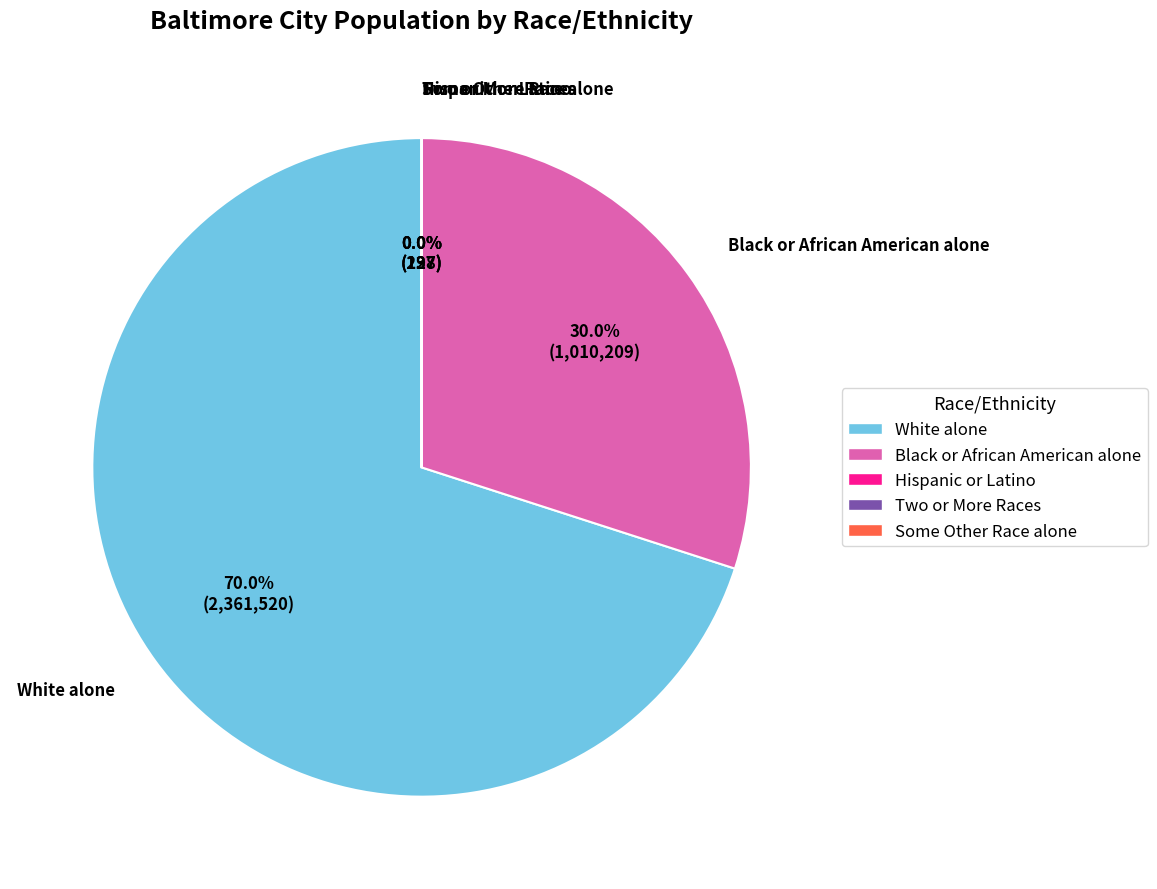

To the nearest percent, what portion does White alone represent?

70%